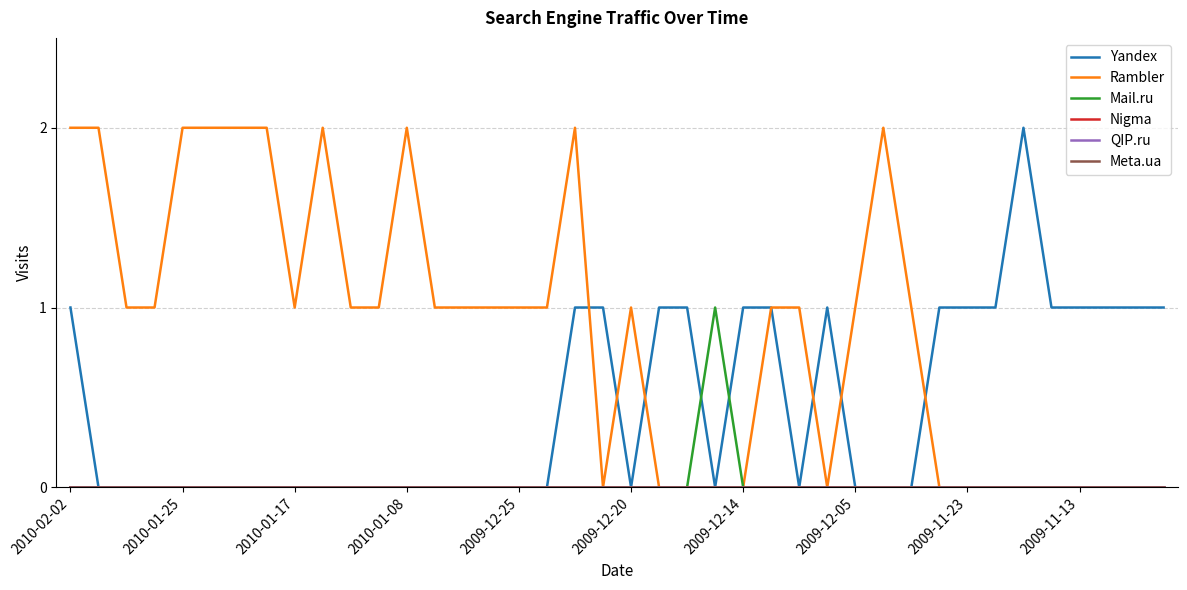

Does the chart have visible grid lines?

Yes